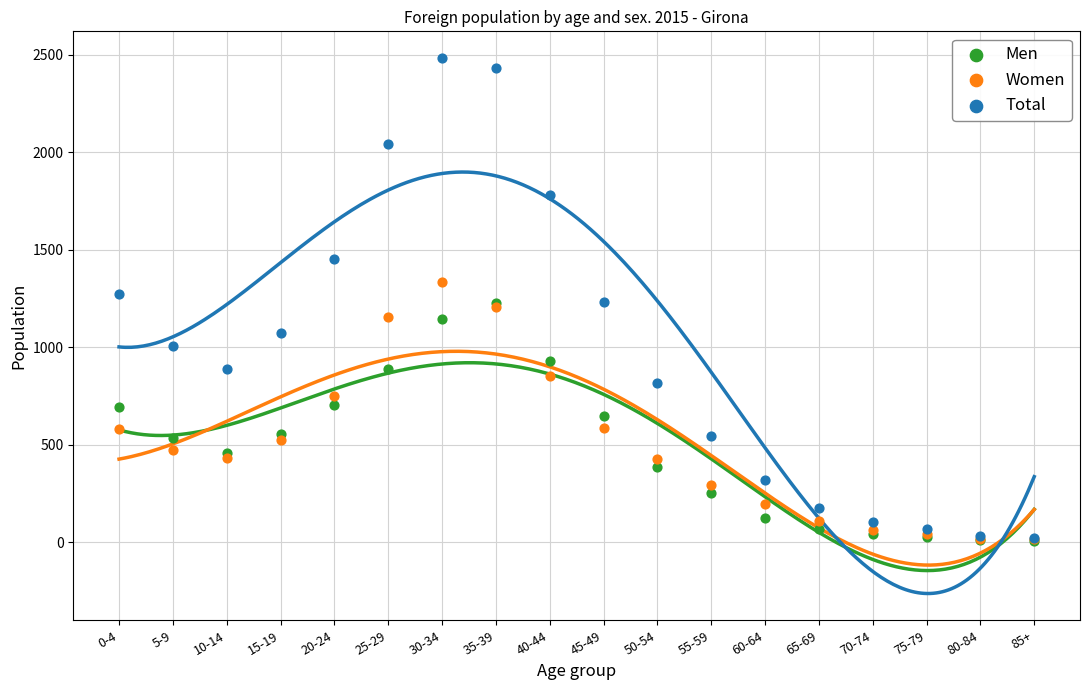

What are all the series names shown in the legend?

Men, Women, Total